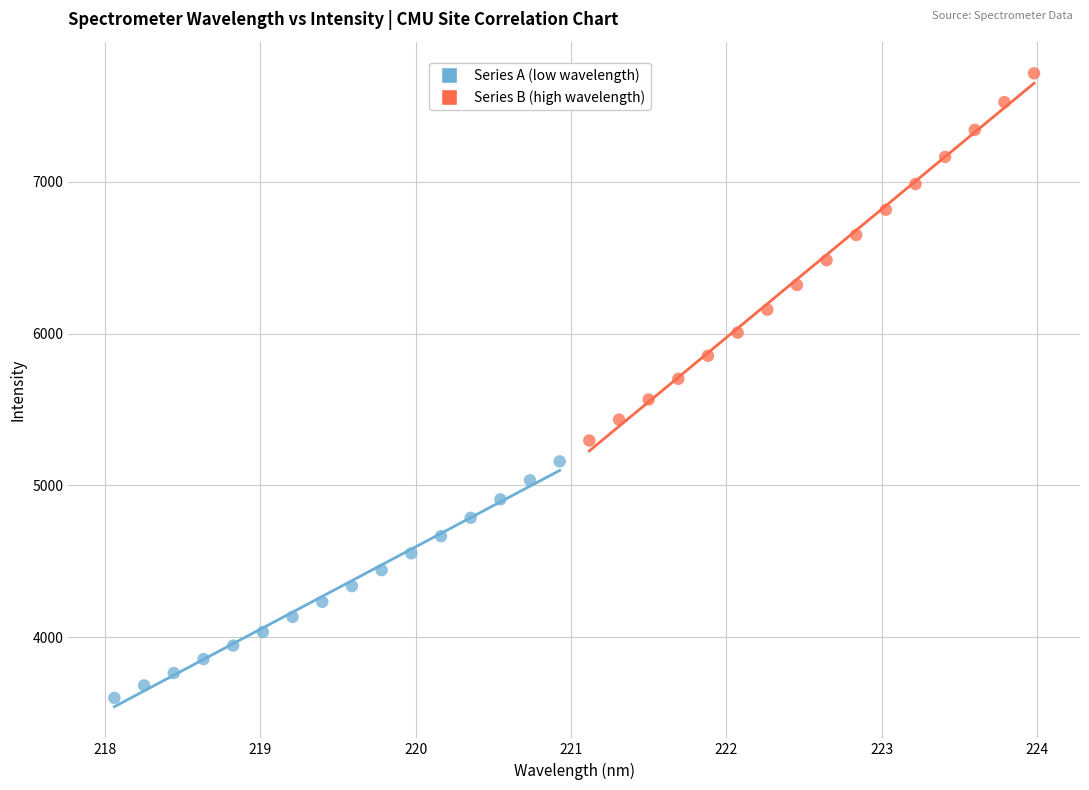

Which series has the largest Y range (max minus min)?

Series B (high wavelength)